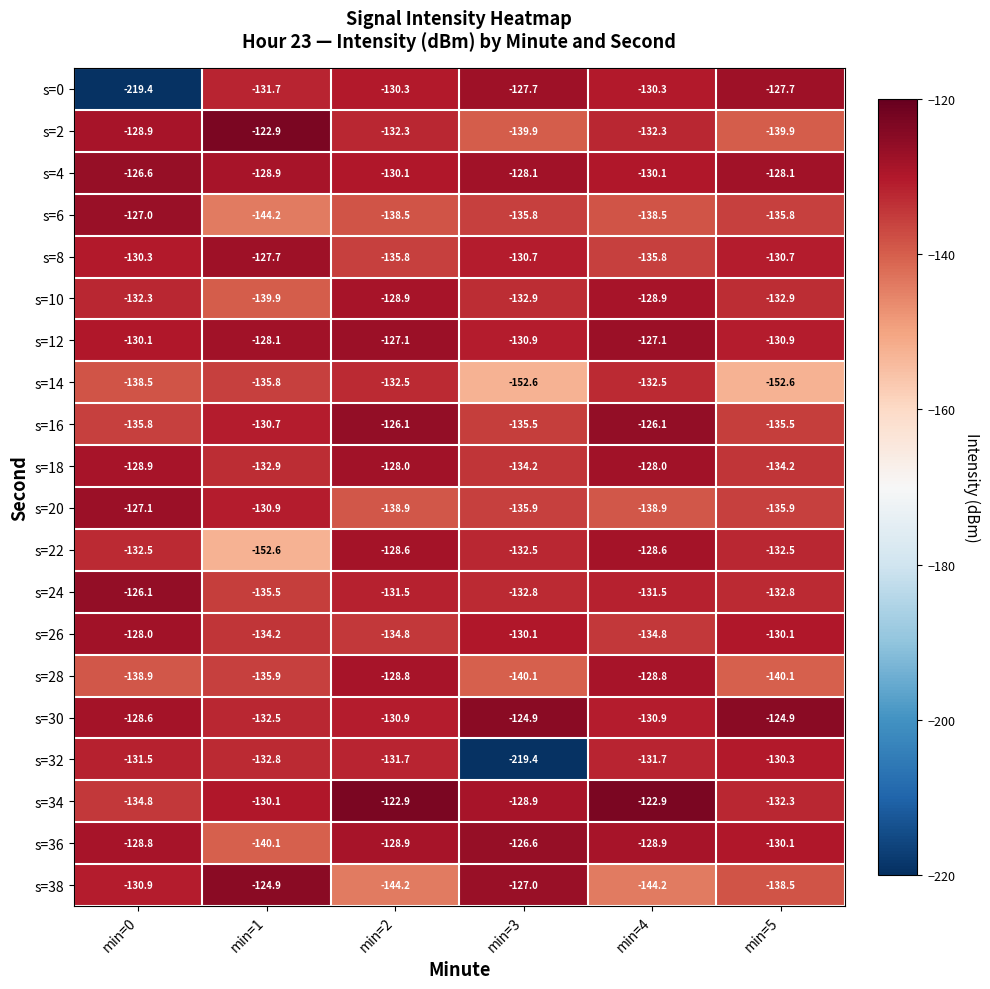

What is the minimum value for s=2?

-139.9